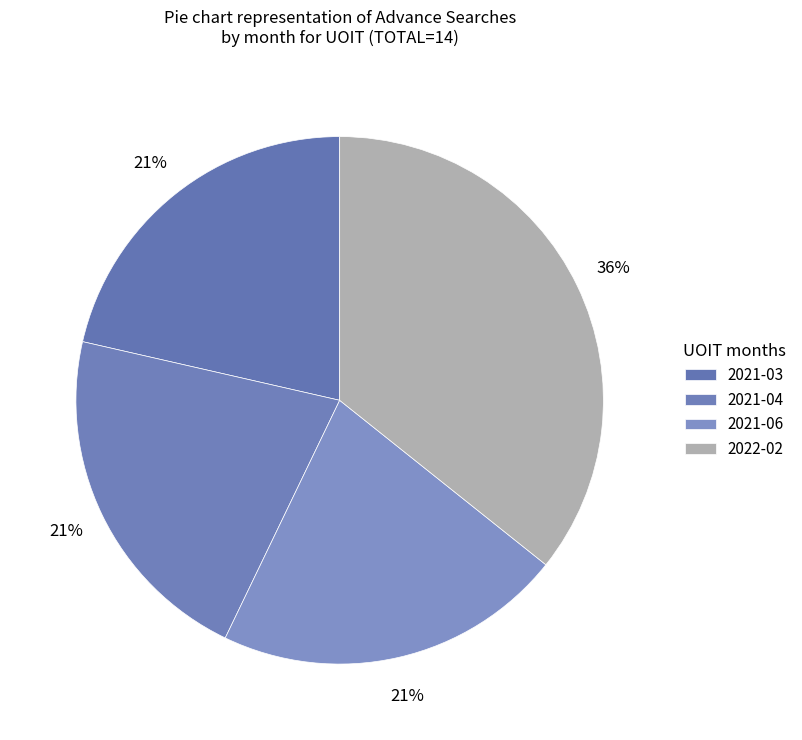

Approximately how many times larger is the value at 2021-03 compared to 2021-06?

1.0